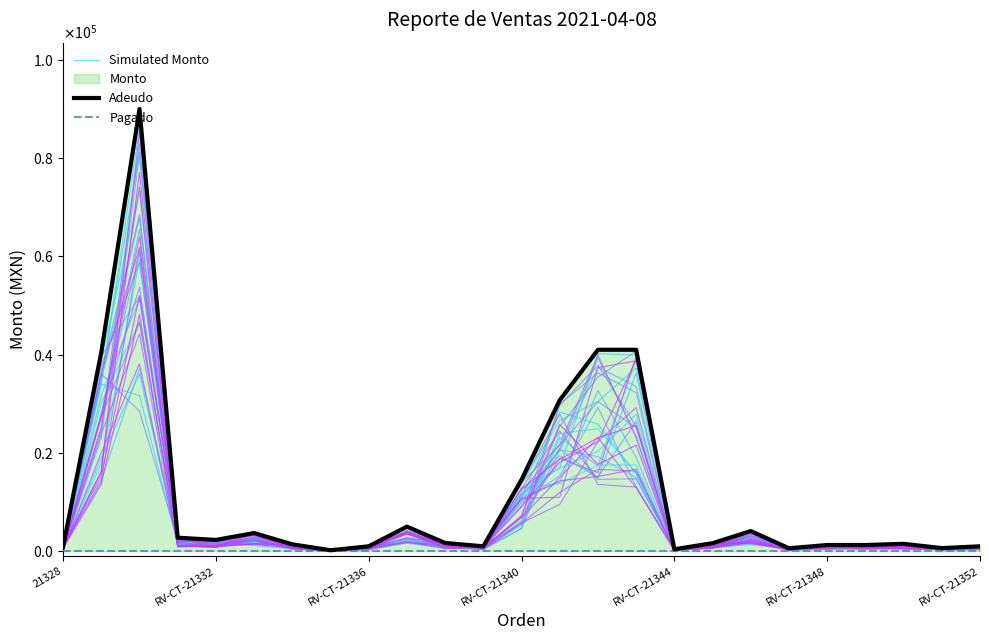

True or false: Simulated Monto and Pagado cross at least once.

False